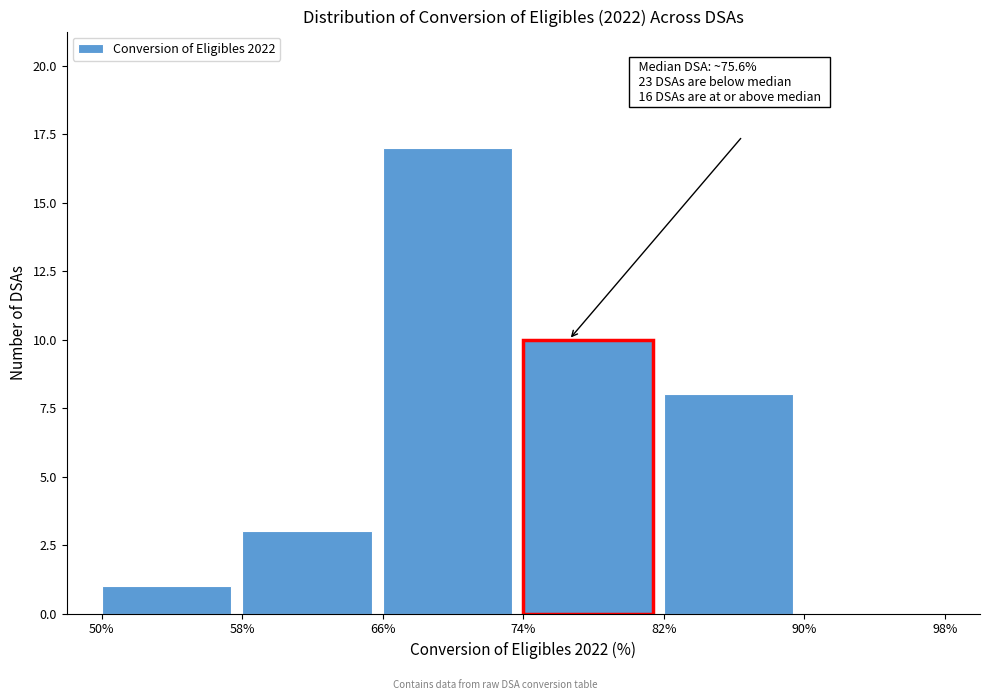

Which range on the x-axis has the tallest bar?

66% to 74%